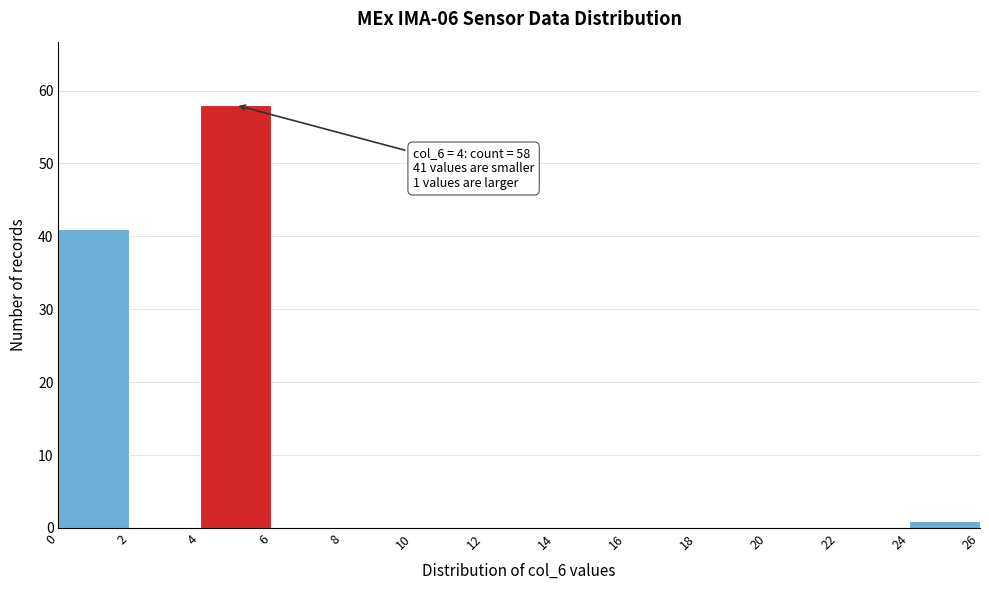

Which range on the x-axis has the tallest bar?

4 to 6